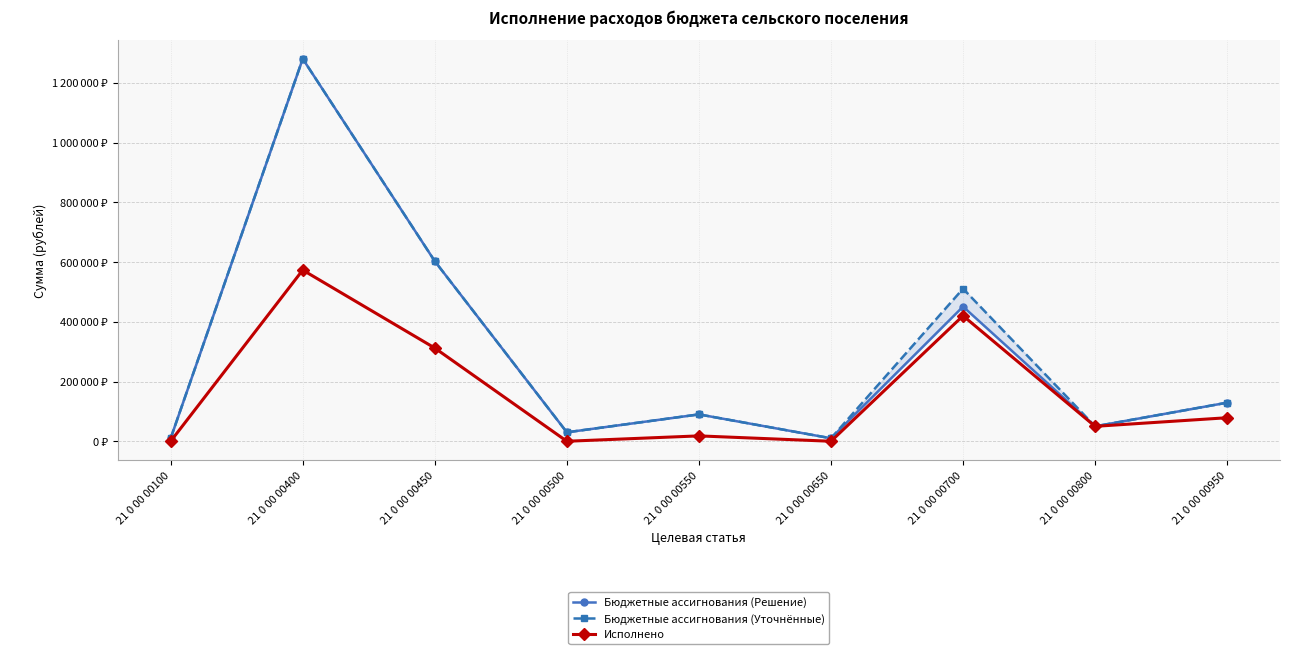

Is it true that Бюджетные ассигнования (Уточнённые) equals 603040.0 at 21 0 00 00450?

True